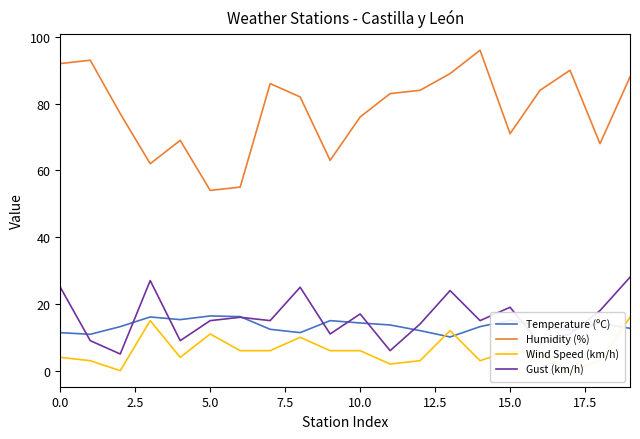

What is the sum of the Wind Speed (km/h) values at 12 and 5.0?

3.0